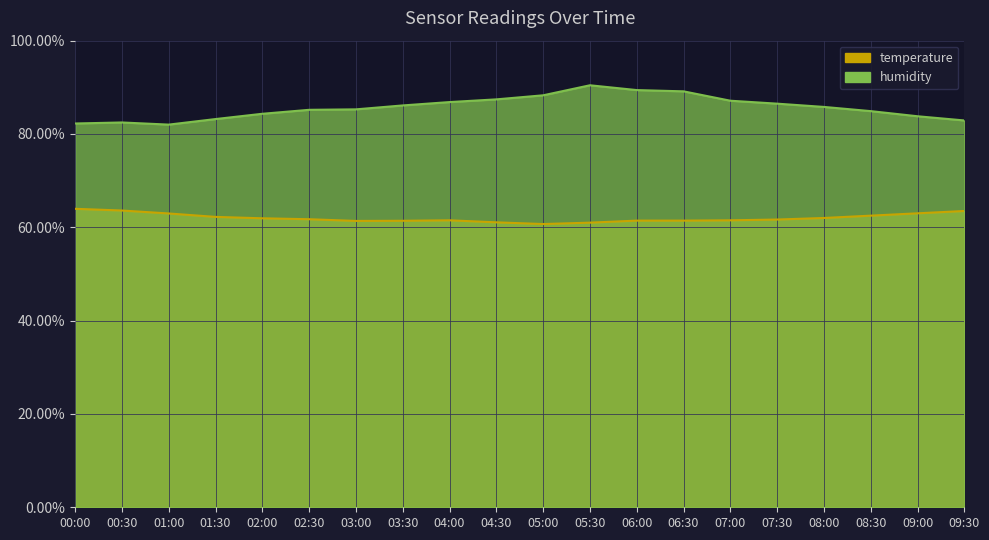

Which category has the highest value across all series?

05:30